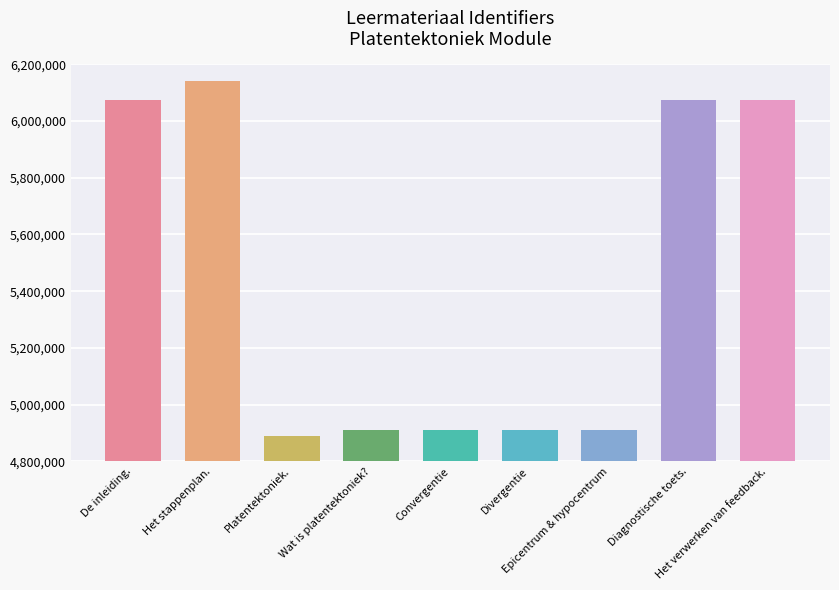

What position from the right is Epicentrum & hypocentrum?

3